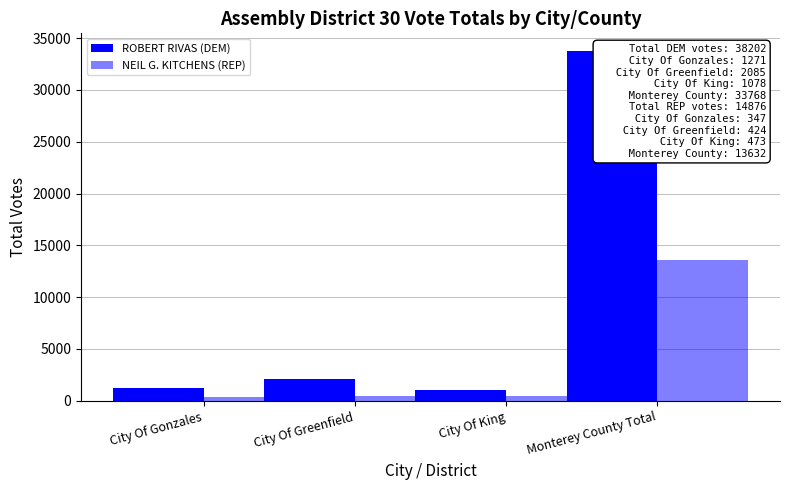

What is the difference between the maximum and minimum values in the ROBERT RIVAS (DEM) series?

32690